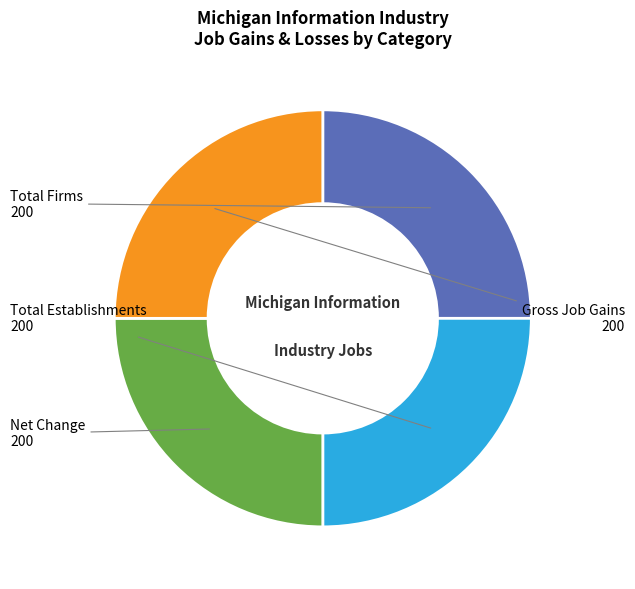

Is there a majority slice in this chart?

No